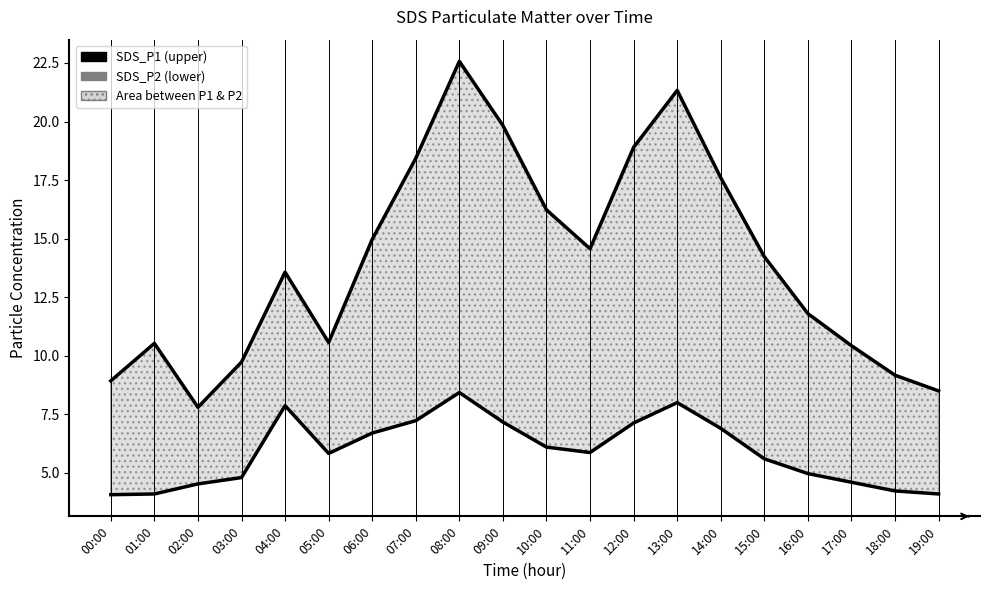

Does the chart display data point markers on the line(s)?

No